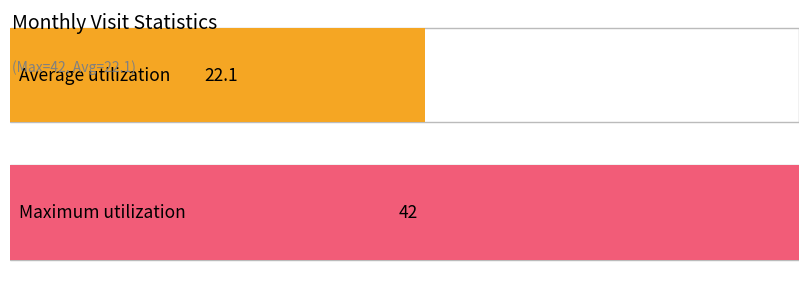

Does the chart contain stacked bars?

No